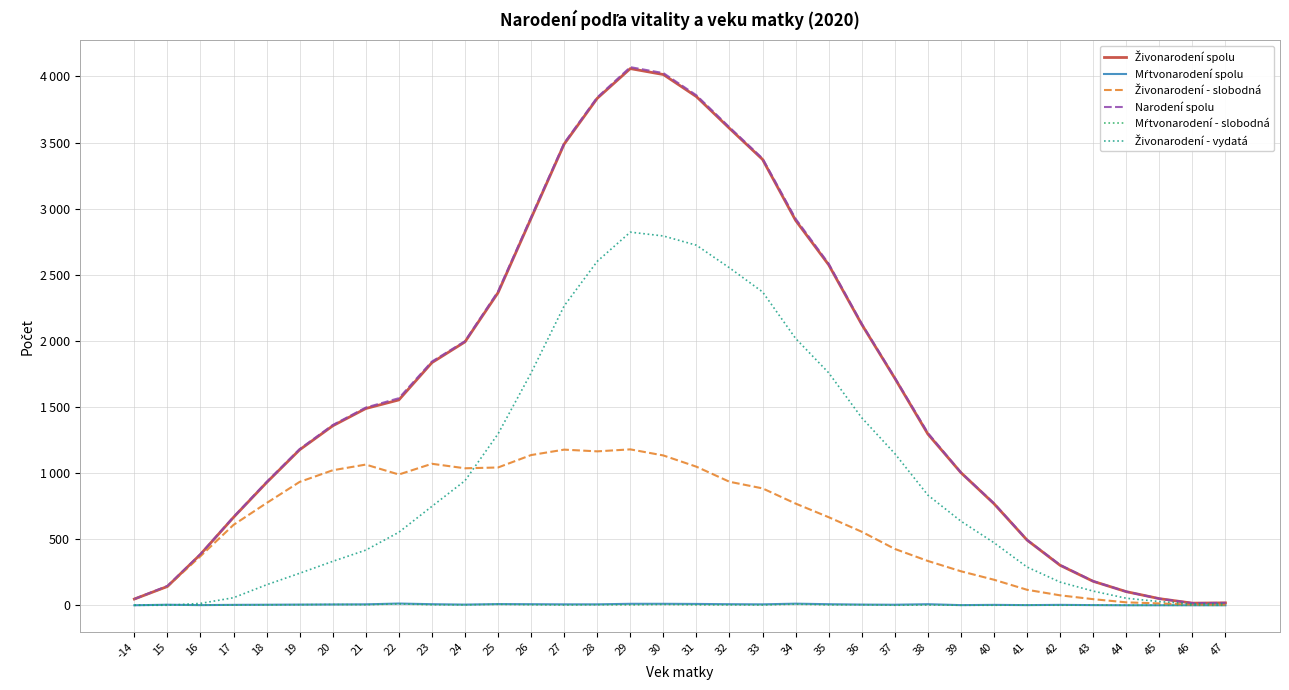

Reading right to left, extract all data points from this chart.

Živonarodení spolu: 47=18	46=16	45=50	44=103	43=181	42=302	41=493	40=768	39=1003	38=1295	37=1717	36=2124	35=2575	34=2911	33=3372	32=3607	31=3847	30=4014	29=4059	28=3834	27=3488	26=2927	25=2364	24=1992	23=1835	22=1553	21=1488	20=1357	19=1176	18=928	17=665	16=385	15=142	-14=47
Mŕtvonarodení spolu: 47=0	46=0	45=0	44=0	43=1	42=3	41=1	40=3	39=1	38=8	37=4	36=5	35=8	34=12	33=7	32=8	31=10	30=11	29=11	28=7	27=7	26=8	25=9	24=5	23=8	22=13	21=7	20=6	19=5	18=4	17=3	16=1	15=4	-14=0
Živonarodení - slobodná: 47=4	46=5	45=14	44=22	43=46	42=75	41=117	40=193	39=257	38=335	37=426	36=556	35=666	34=769	33=884	32=934	31=1048	30=1133	29=1179	28=1164	27=1177	26=1136	25=1042	24=1036	23=1070	22=989	21=1064	20=1021	19=933	18=773	17=608	16=371	15=142	-14=47
Narodení spolu: 47=18	46=16	45=50	44=103	43=182	42=305	41=494	40=771	39=1004	38=1303	37=1721	36=2129	35=2583	34=2923	33=3379	32=3615	31=3857	30=4025	29=4070	28=3841	27=3495	26=2935	25=2373	24=1997	23=1843	22=1566	21=1495	20=1363	19=1181	18=932	17=668	16=386	15=146	-14=47
Mŕtvonarodení - slobodná: 47=0	46=0	45=0	44=0	43=1	42=0	41=1	40=0	39=0	38=2	37=0	36=4	35=3	34=8	33=2	32=3	31=3	30=6	29=3	28=4	27=2	26=4	25=7	24=3	23=4	22=10	21=4	20=6	19=4	18=3	17=2	16=1	15=4	-14=0
Živonarodení - vydatá: 47=13	46=10	45=28	44=53	43=107	42=175	41=289	40=473	39=636	38=833	37=1147	36=1418	35=1758	34=2018	33=2370	32=2552	31=2723	30=2793	29=2822	28=2601	27=2264	26=1757	25=1296	24=942	23=748	22=552	21=417	20=332	19=242	18=155	17=57	16=14	15=0	-14=0